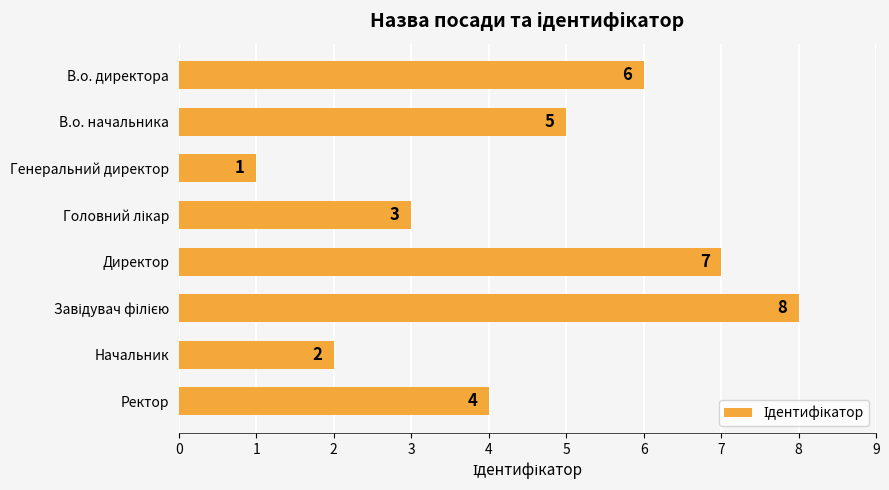

What is the difference between the maximum and second lowest values?

6